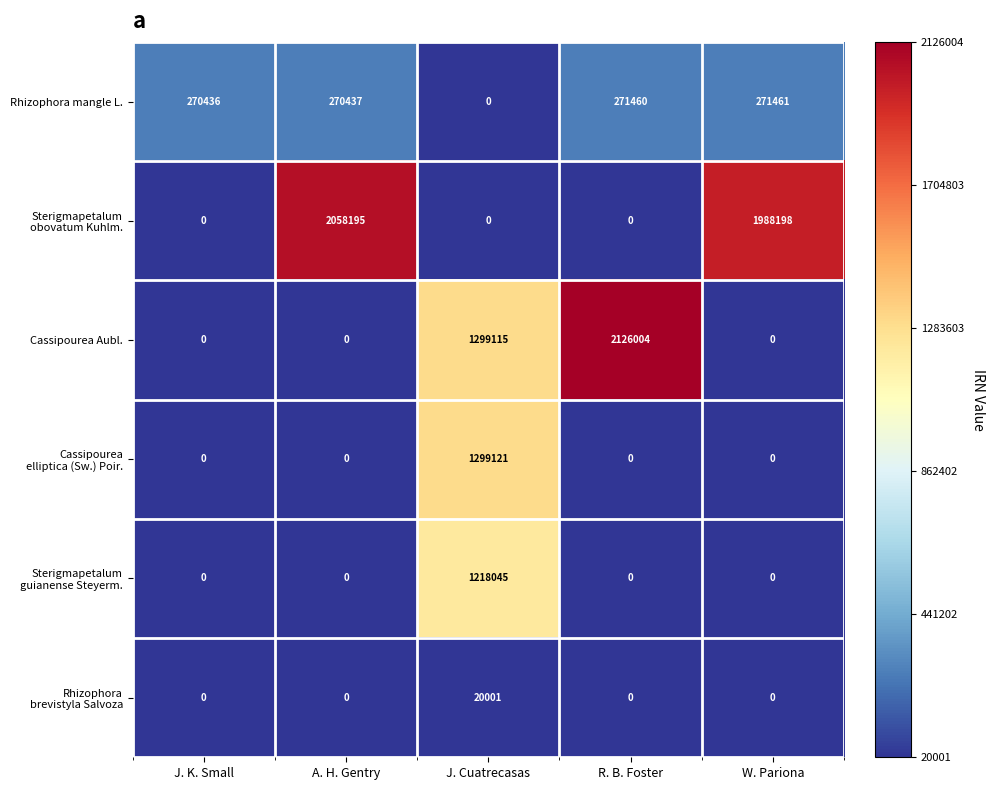

How many distinct data groups are displayed?

6